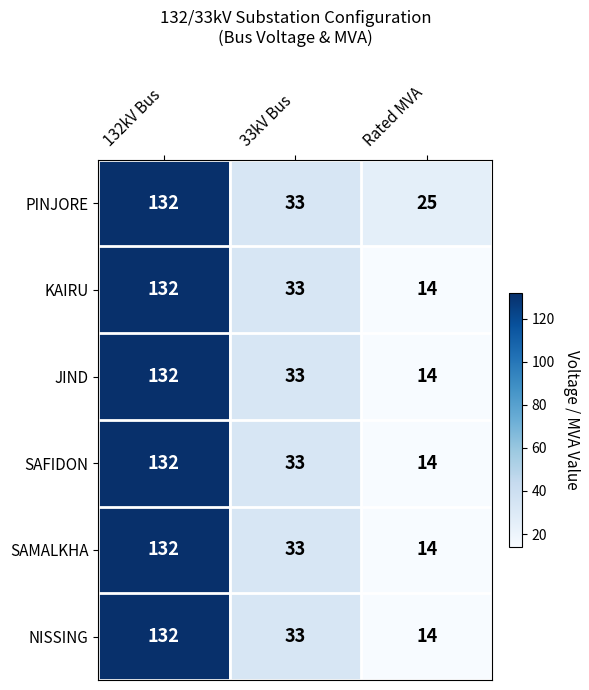

List the labels in order of SAFIDON value, smallest first.

Rated MVA, 33kV Bus, 132kV Bus